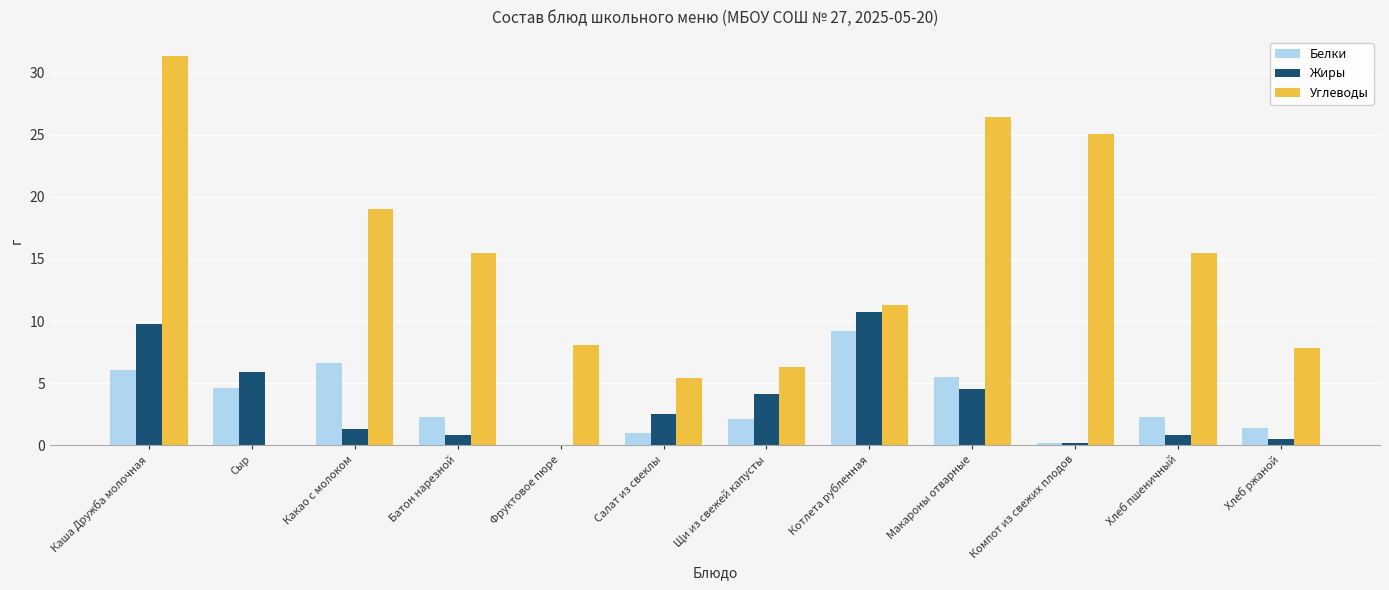

What is the sum of all Углеводы values?

171.8